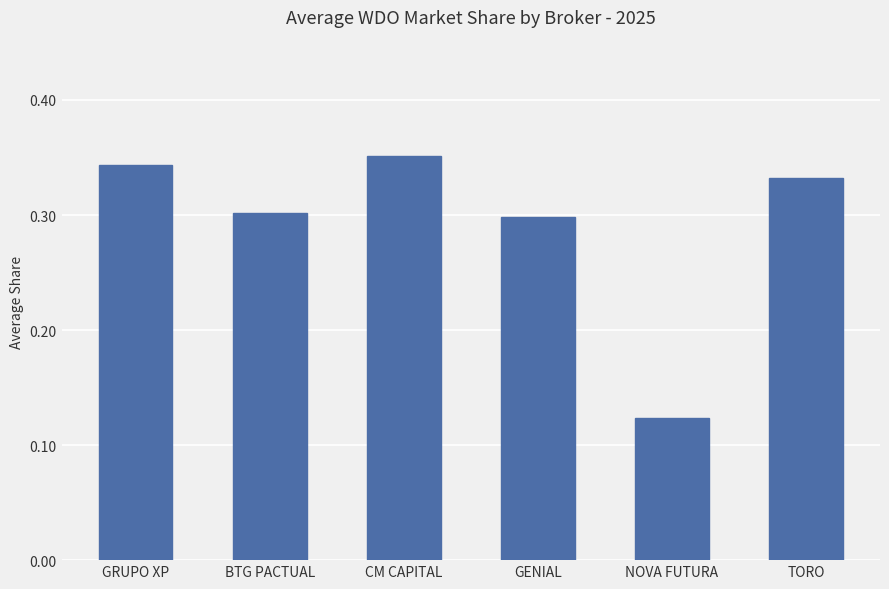

Count the number of data series in this chart.

1